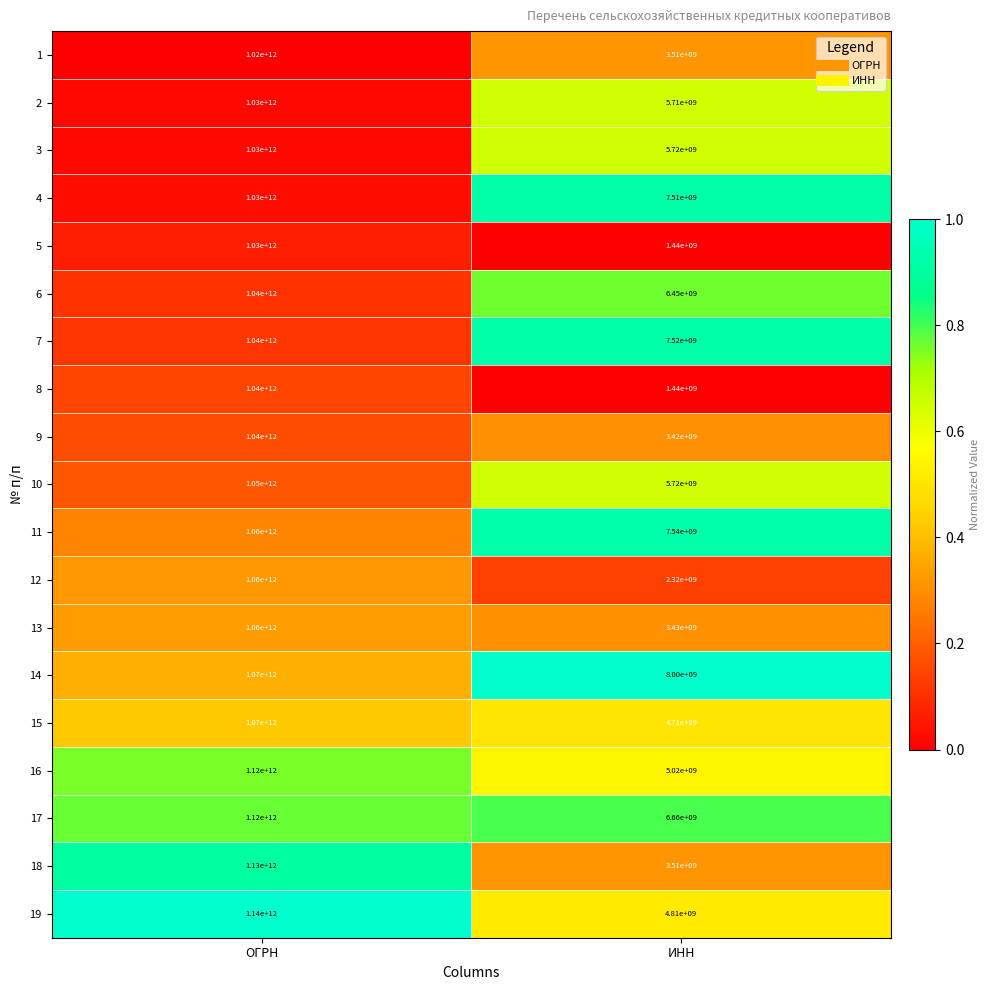

Rank the categories by 8 value from highest to lowest.

ОГРН, ИНН